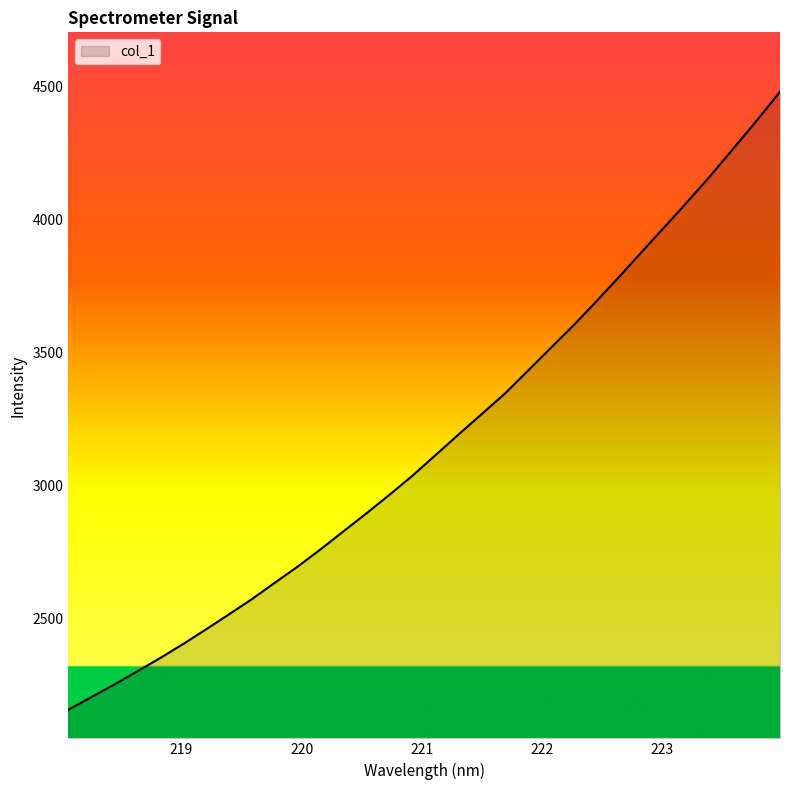

Count the number of data series in this chart.

1